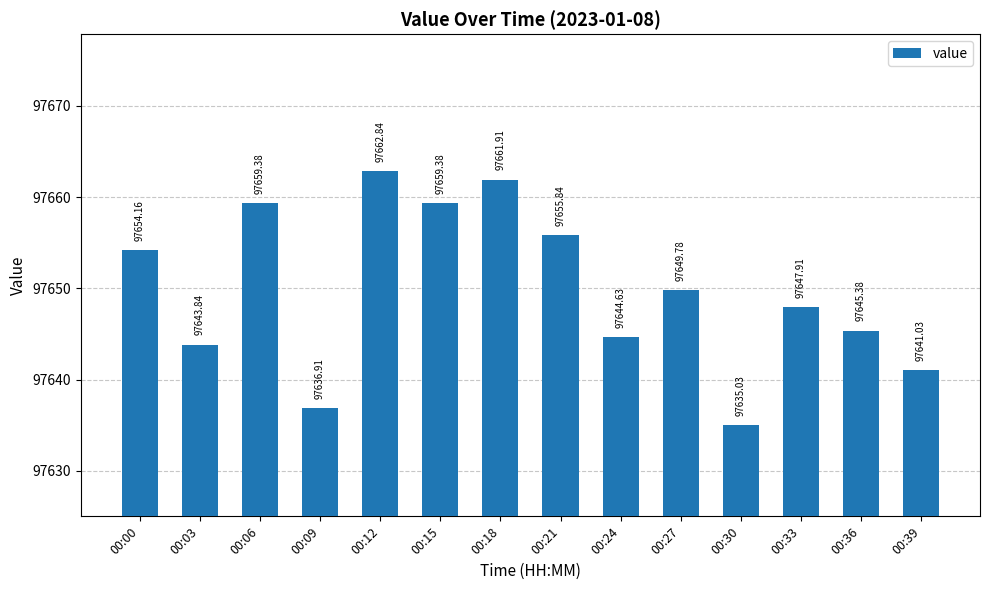

Is it true that the value at 00:18 is 97661.9?

True